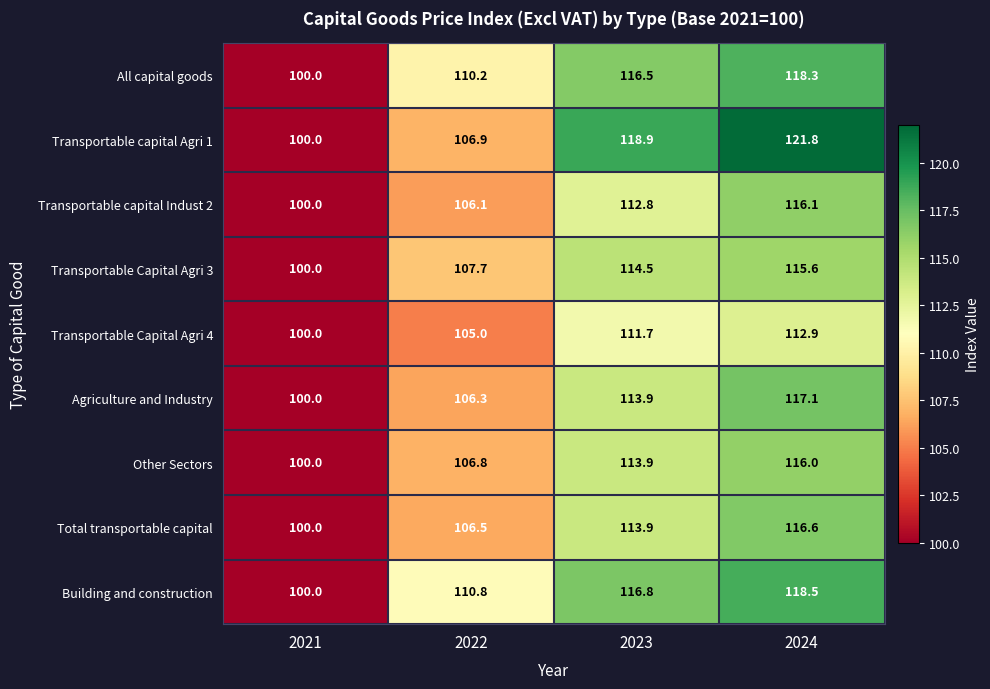

At which label is Other Sectors closest to 108?

2022